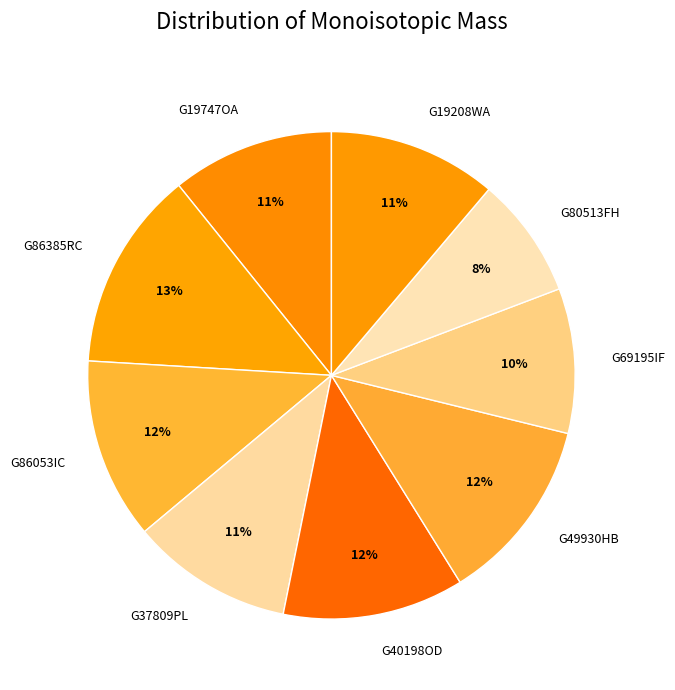

How many slices are in this pie chart?

9